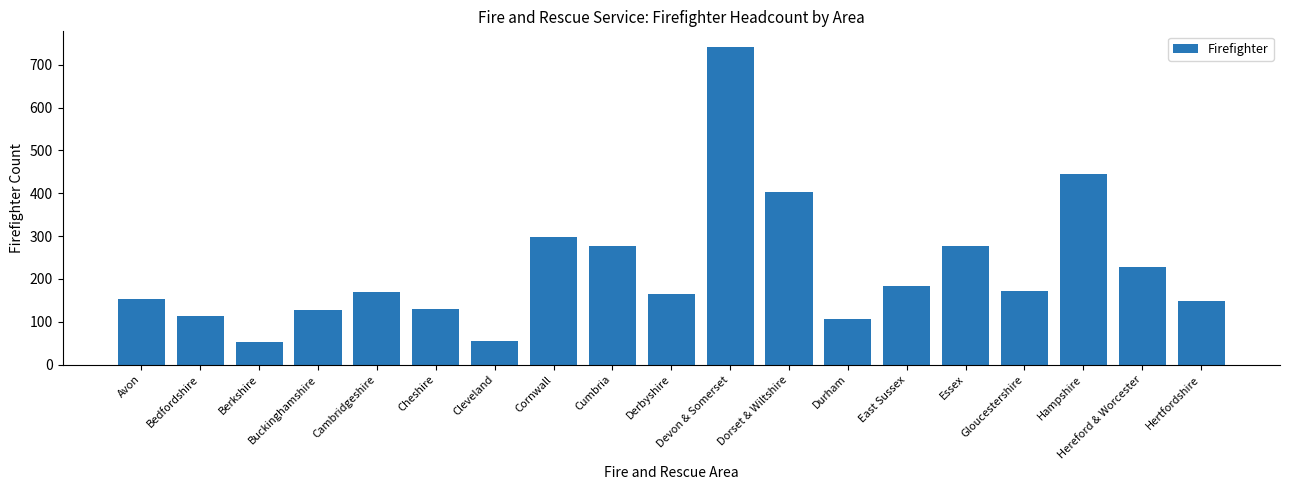

Does the chart contain any negative values?

No